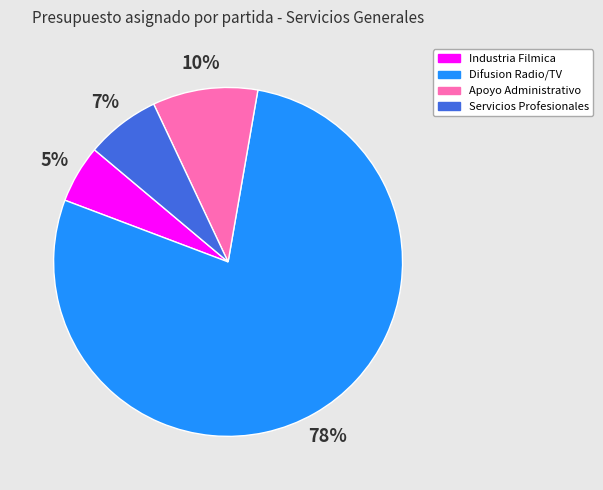

Is there a majority slice in this chart?

Yes